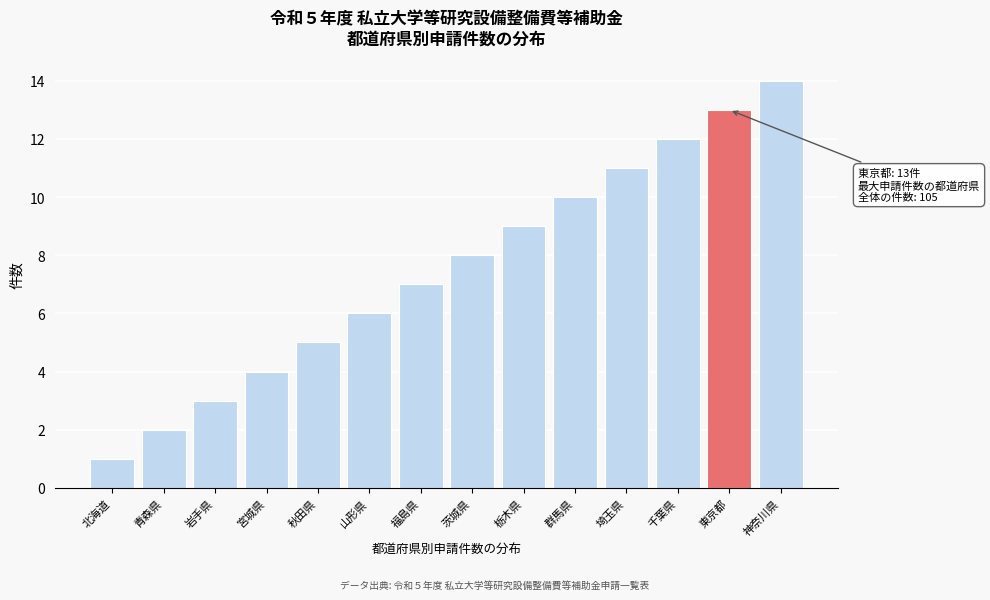

Which has a higher value, 福島県 or 宮城県?

福島県